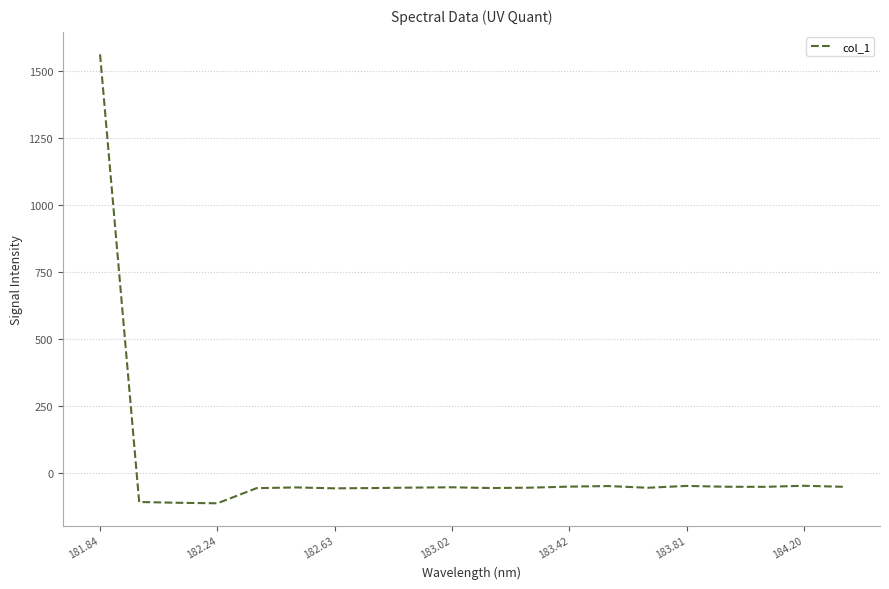

What is the difference between the maximum and minimum values?

1677.4